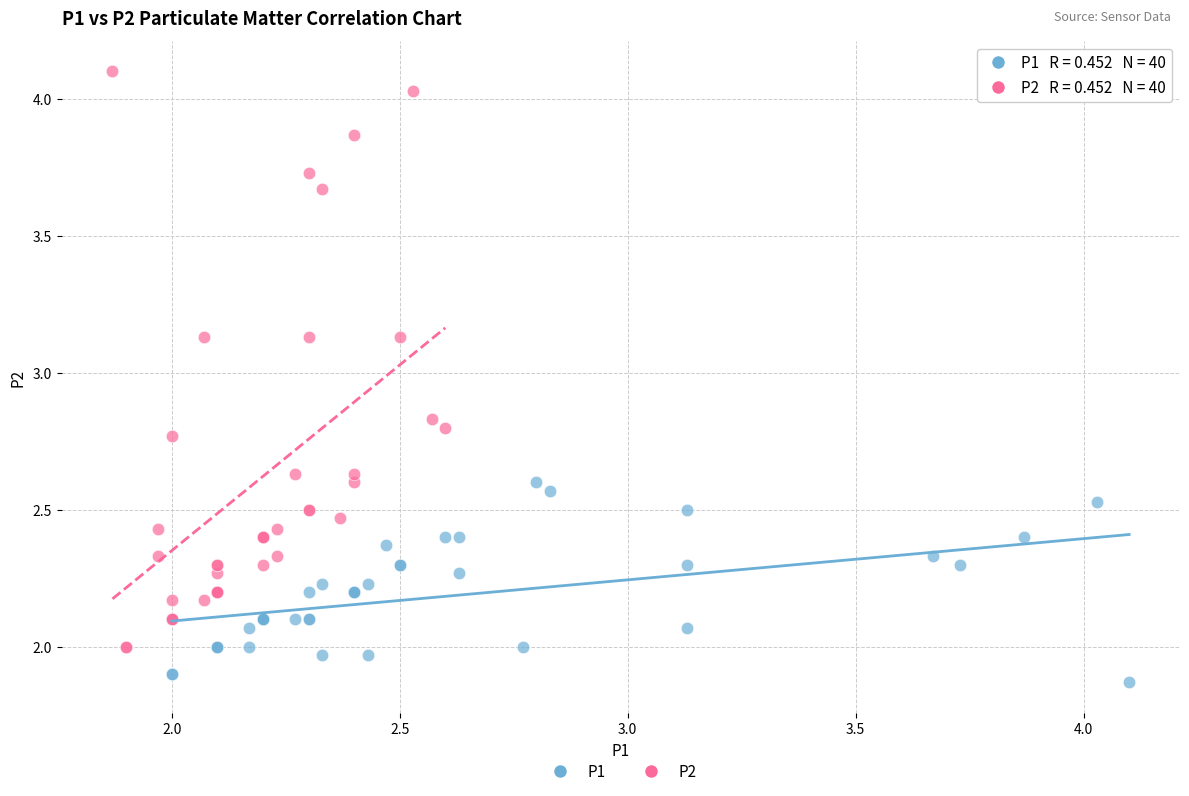

Which series contains the lowest Y value?

P1